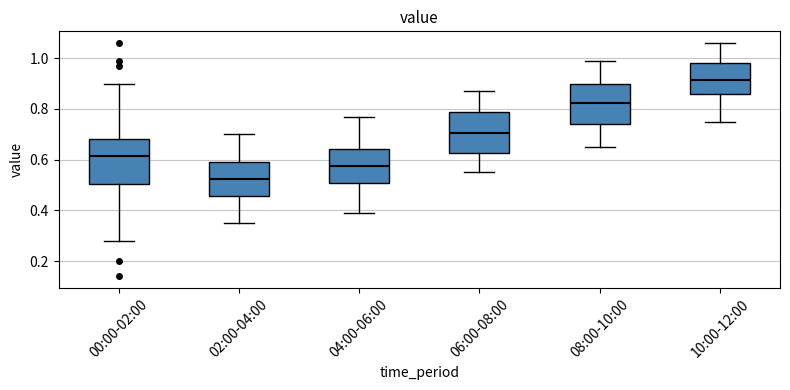

Where does the lower whisker of the box for 00:00-02:00 end on the y-axis? The values are not printed on the chart, so give them approximately, as read against the axis.

0.28